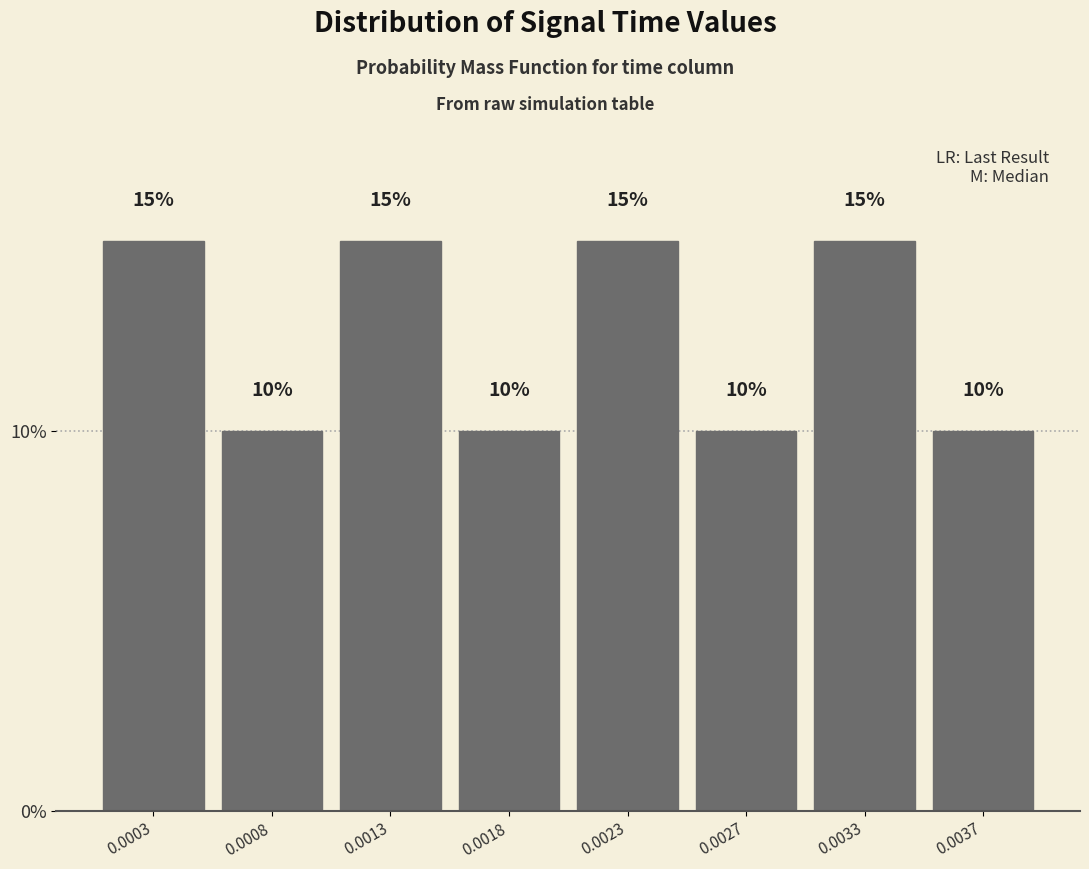

Reading left to right, transcribe all the data shown in this chart.

0.0003=15	0.0008=10	0.0013=15	0.0018=10	0.0023=15	0.0027=10	0.0033=15	0.0037=10